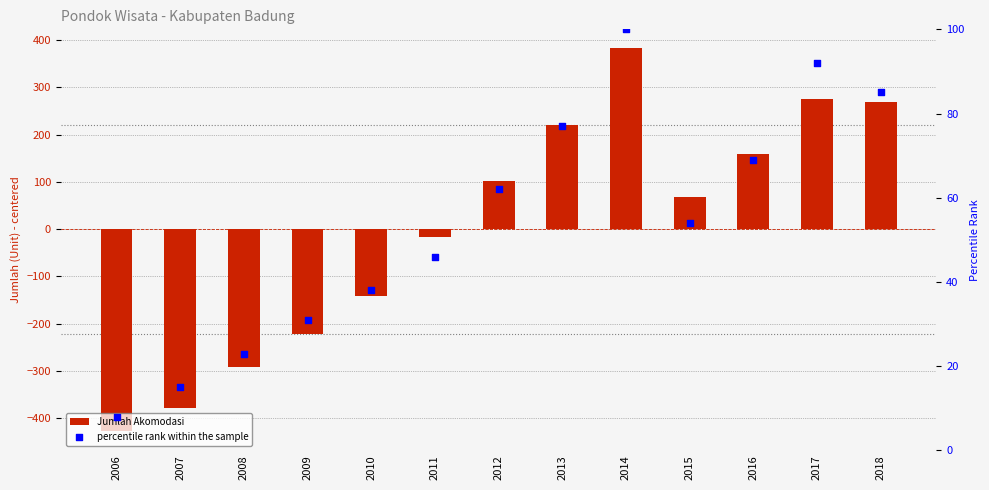

What is the total value across all series at 2017?

368.5